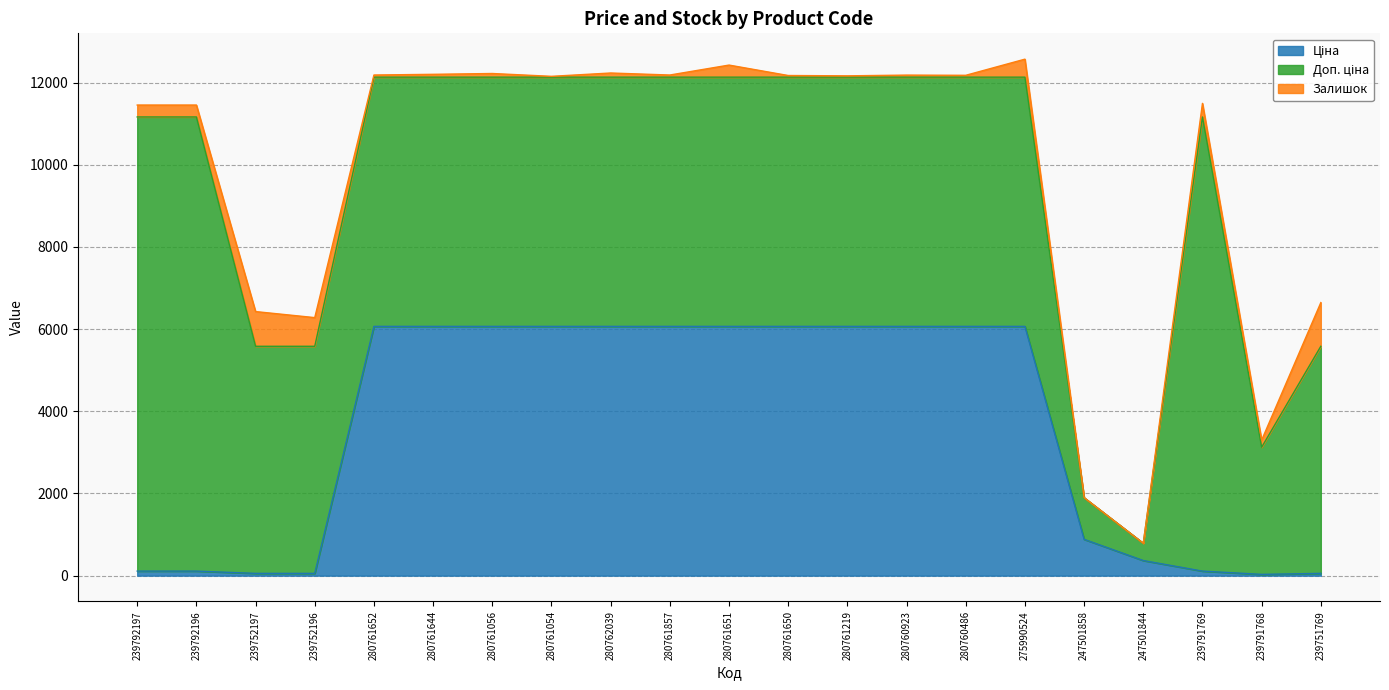

Where is the first local maximum for Залишок?

239752197